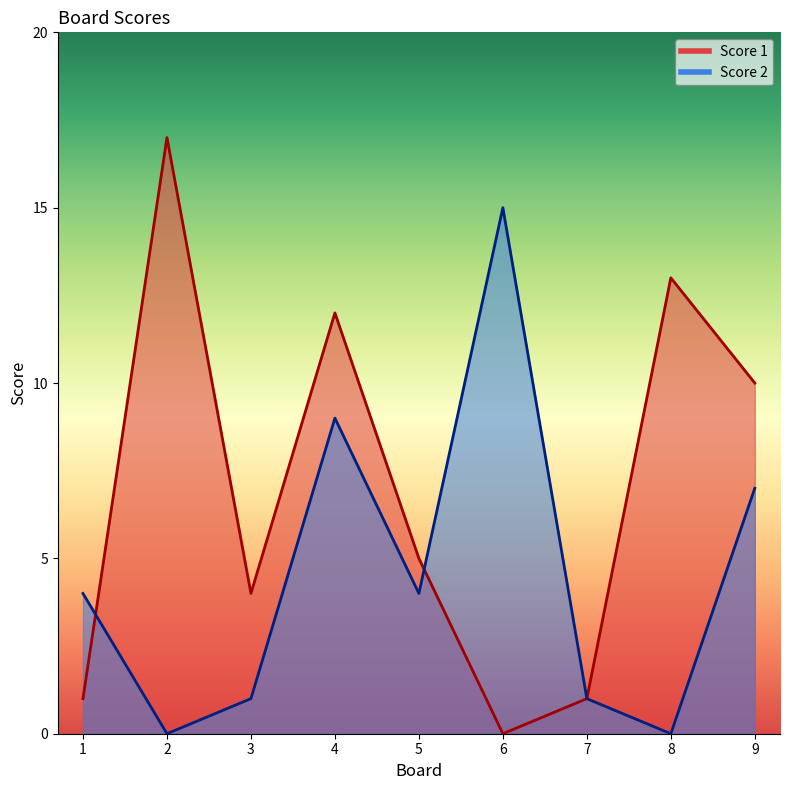

How many lines are shown in the chart?

2